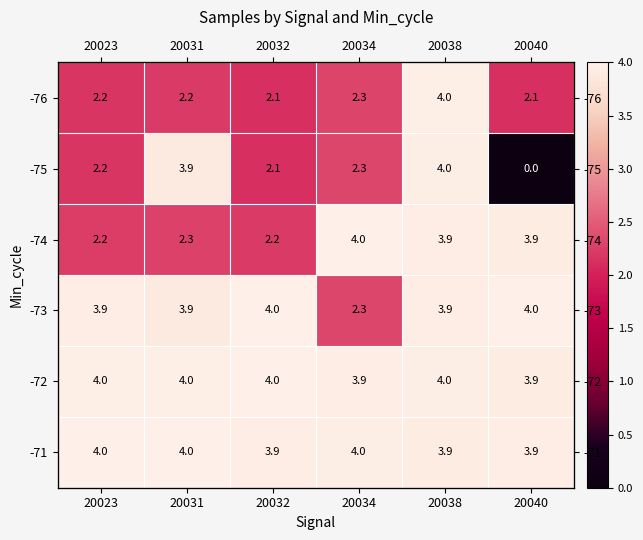

Count the -71 values in the range 3 to 4.

6